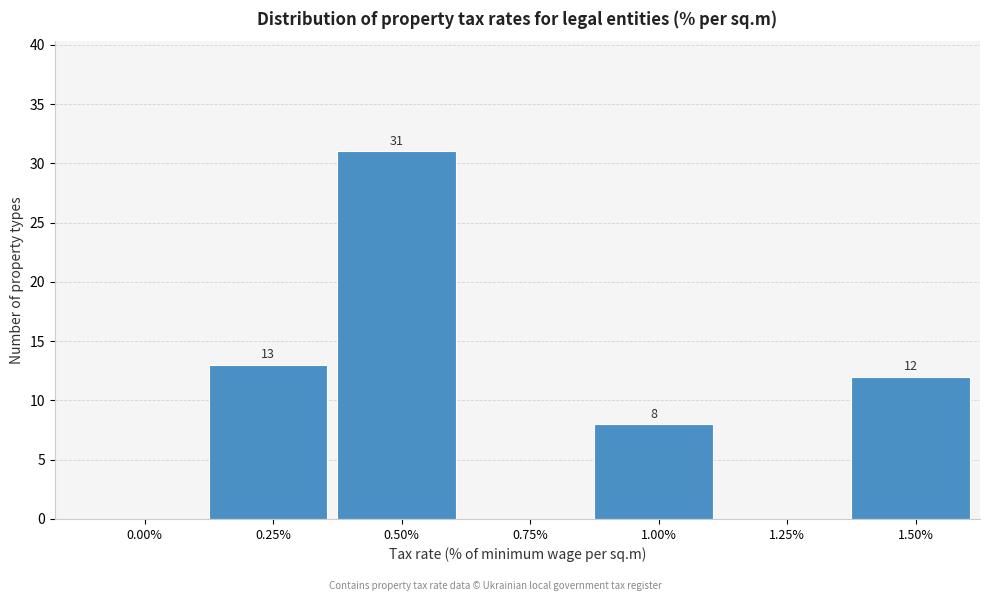

Reading right to left, extract all data points from this chart.

1.50%=12	1.25%=0	1.00%=8	0.75%=0	0.50%=31	0.25%=13	0.00%=0